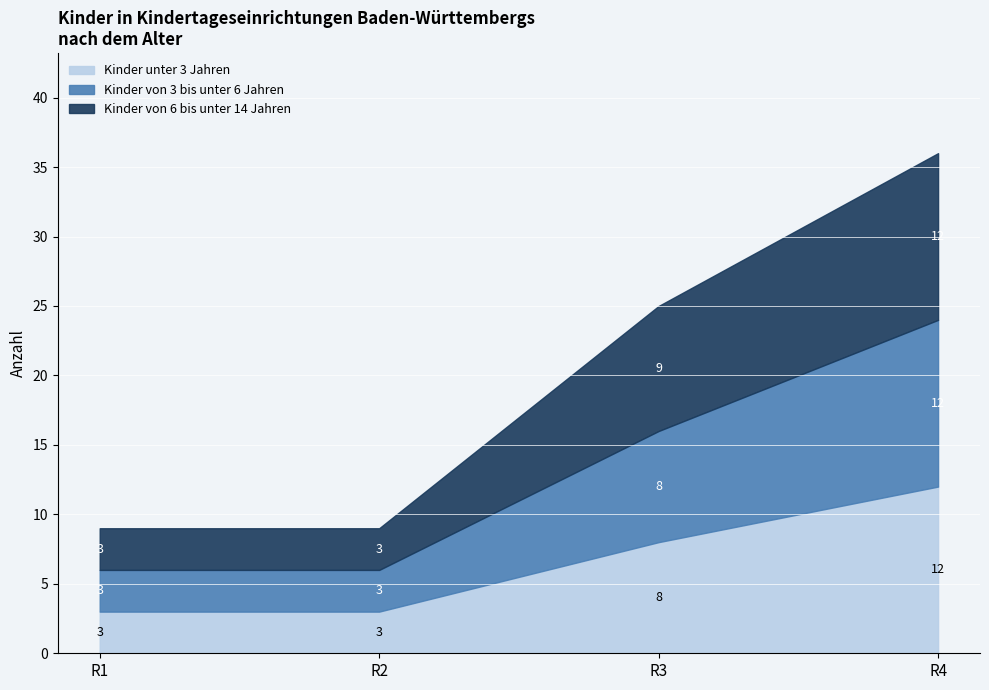

Rank the series by their maximum value, from highest to lowest.

Kinder von 3 bis unter 6 Jahren, Kinder von 6 bis unter 14 Jahren, Kinder unter 3 Jahren